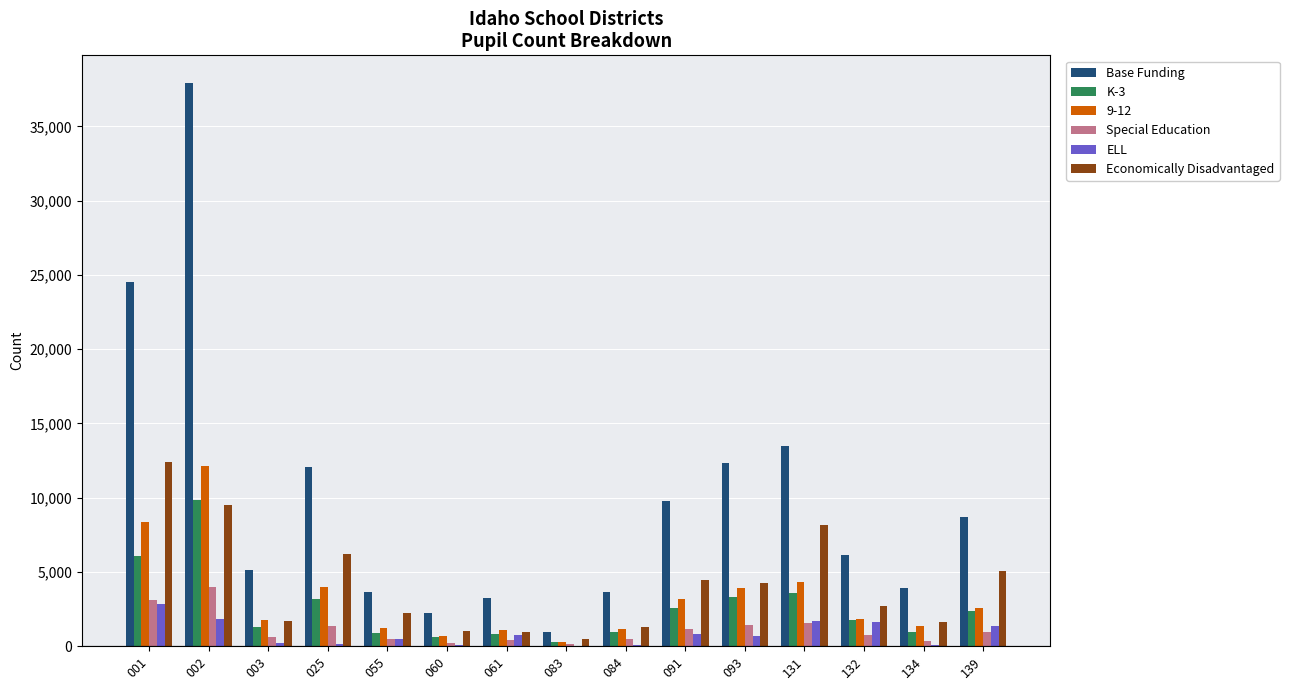

Which series changed the most between 002 and 139?

Base Funding